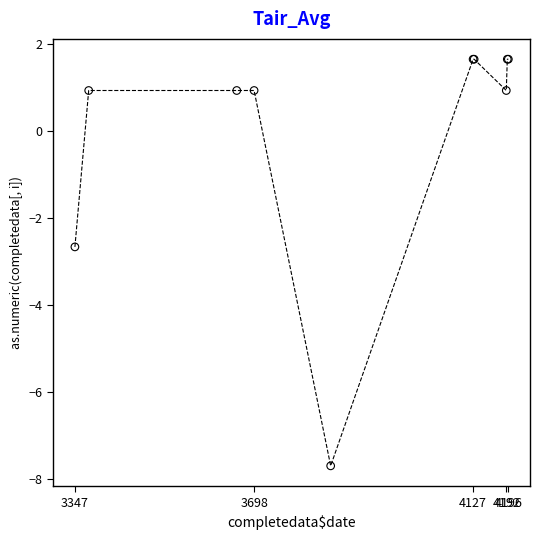

What Y value in the scatter plot is closest to -3?

-2.7